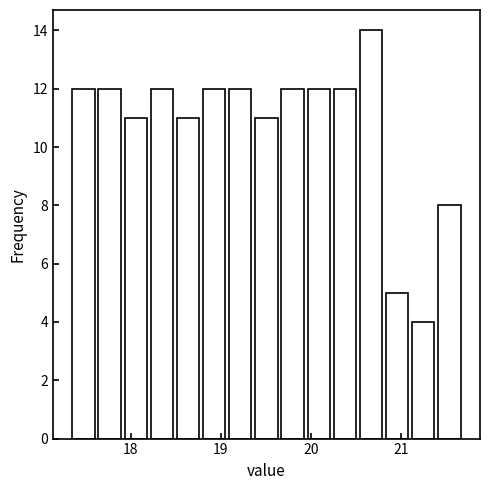

Read against the x-axis, roughly where is the centre of the tallest bar?

20.7